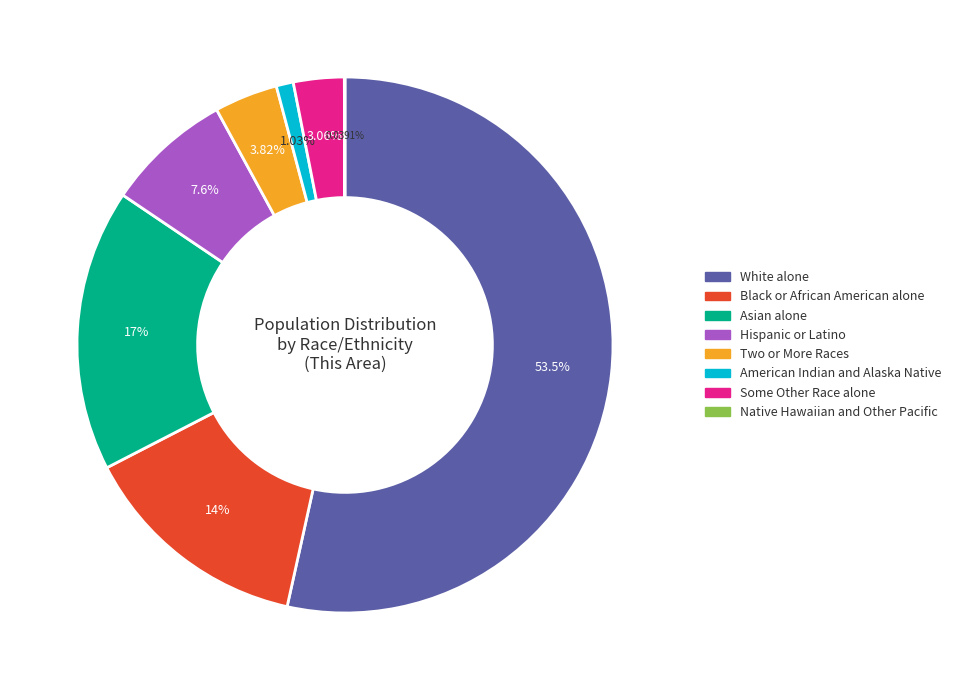

Which slice is the largest?

White alone